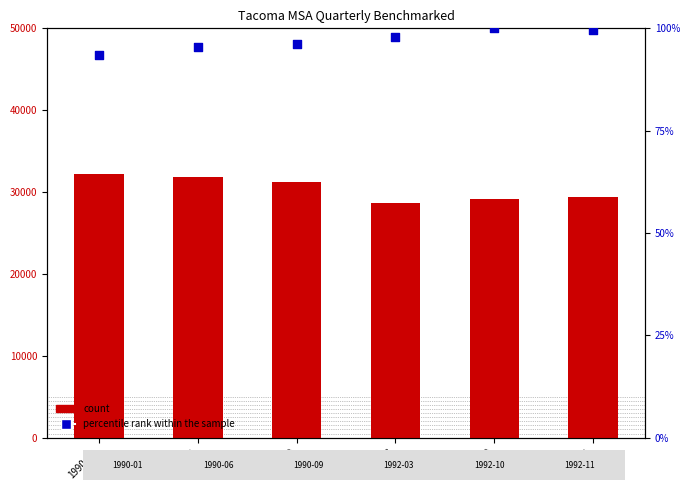

What are all the series names shown in the legend?

count, percentile rank within the sample